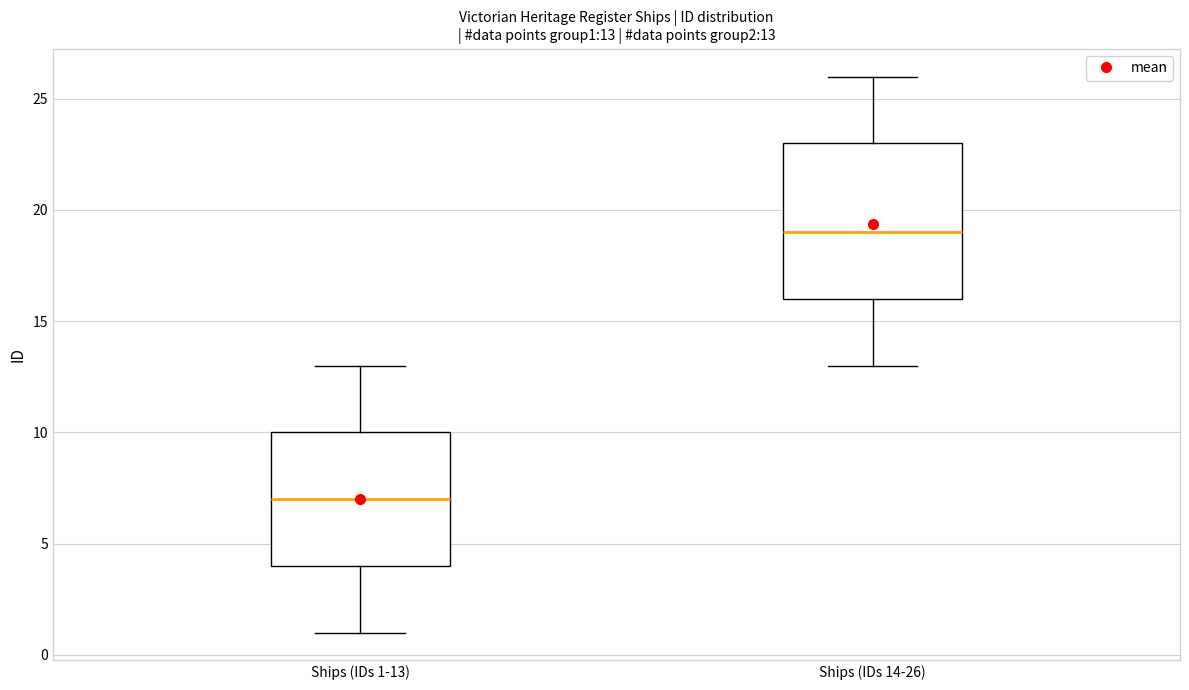

Which box's median line is the highest?

Ships (IDs 14-26)